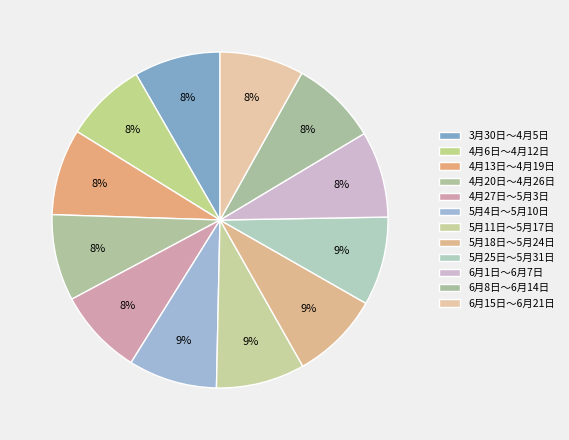

How many slices are in this pie chart?

12